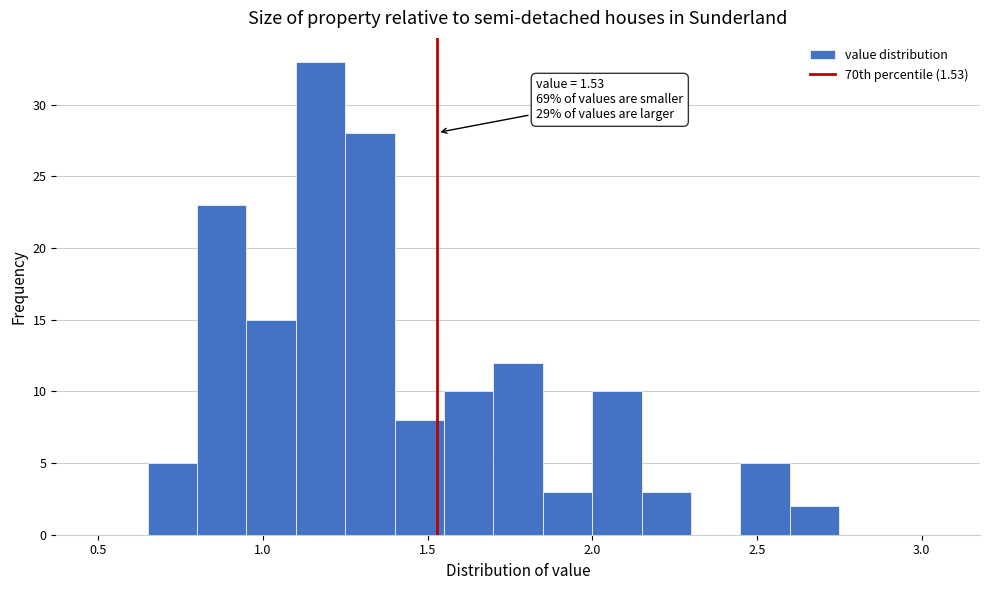

Read against the x-axis, roughly where is the centre of the tallest bar?

1.20